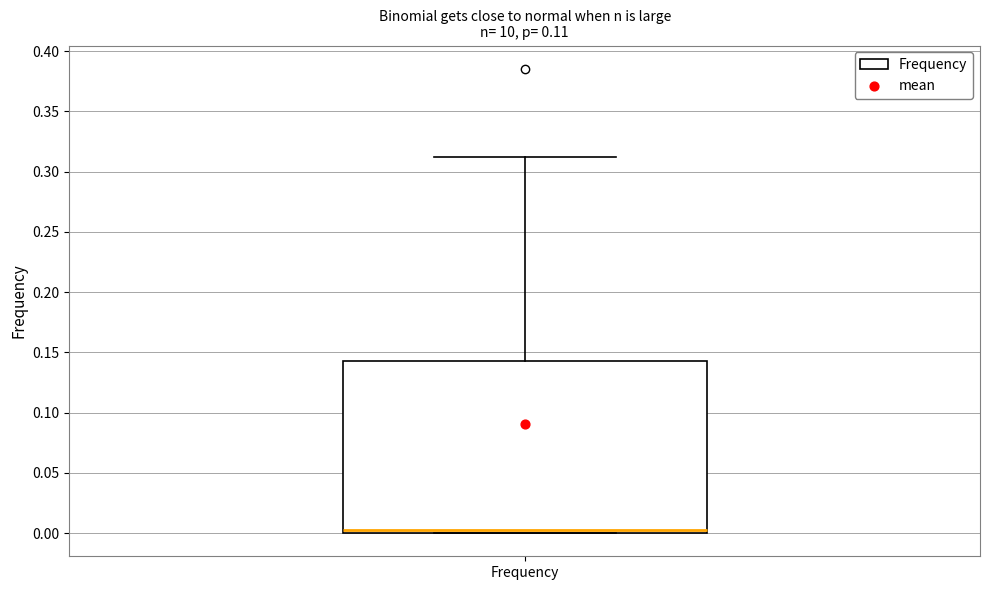

Transcribe this box plot: give where the median line is, the range the box spans, and where the two whiskers end, as read against the y-axis. The values are not printed on the chart, so give them approximately, as read against the axis.

median 0.00 (just above the box's lower edge), box 0.00 to 0.14, whiskers 0.00 to 0.31